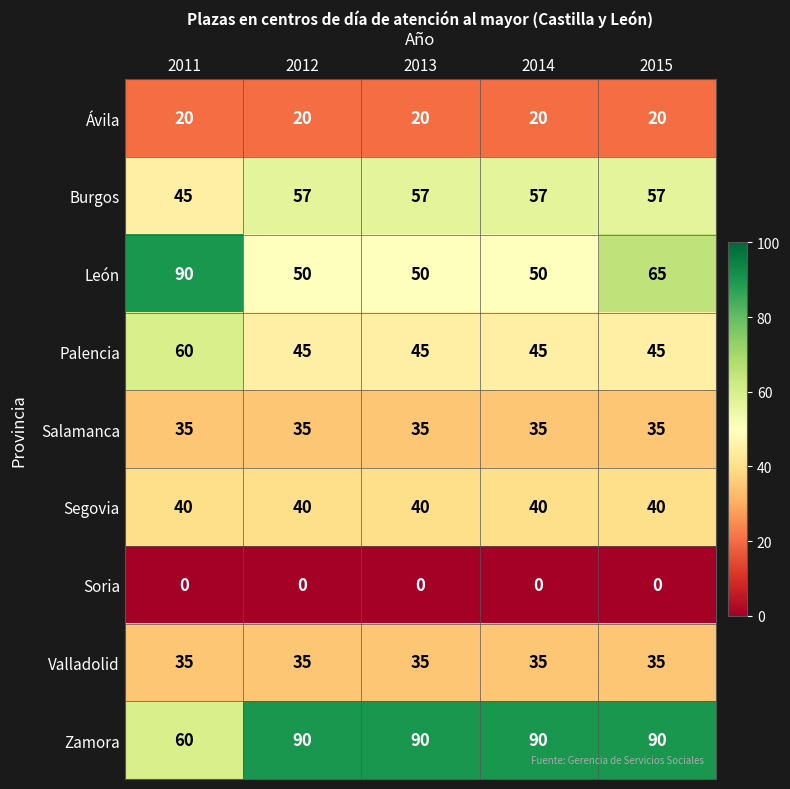

Is it true that Palencia equals 65 at 2012?

False